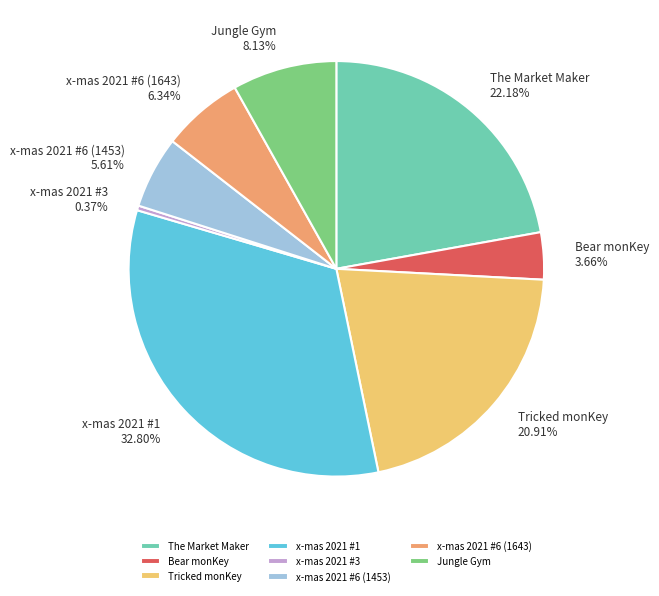

Rank the categories by value from highest to lowest.

x-mas 2021 #1, The Market Maker, Tricked monKey, Jungle Gym, x-mas 2021 #6 (1643), x-mas 2021 #6 (1453), Bear monKey, x-mas 2021 #3